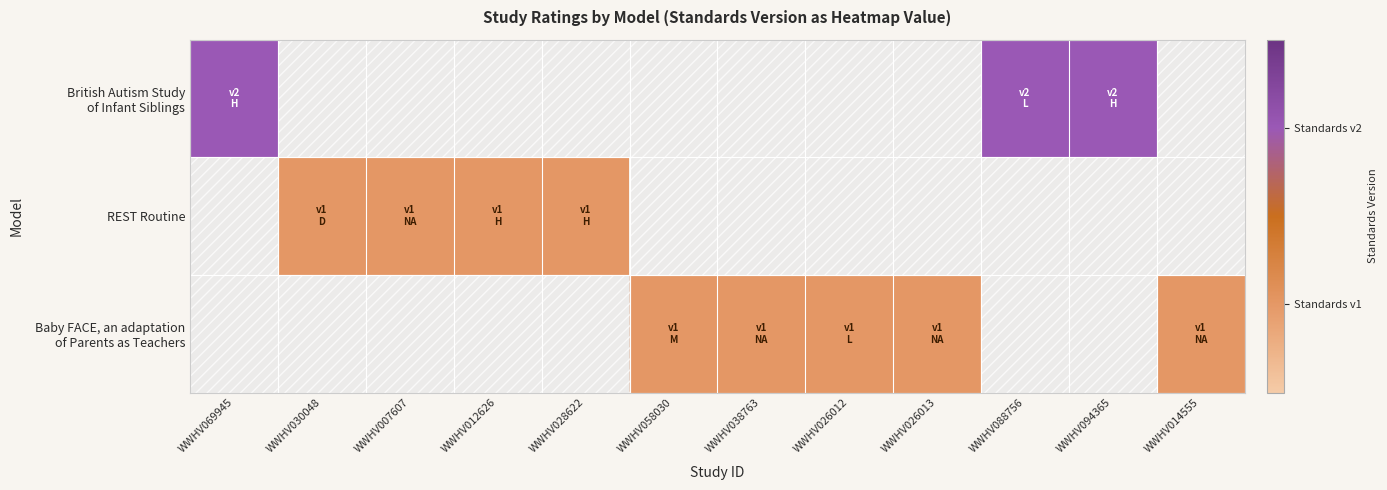

The Baby FACE, an adaptation of Parents as Teachers series shows 0.4 at WWHV026013. True or false?

False